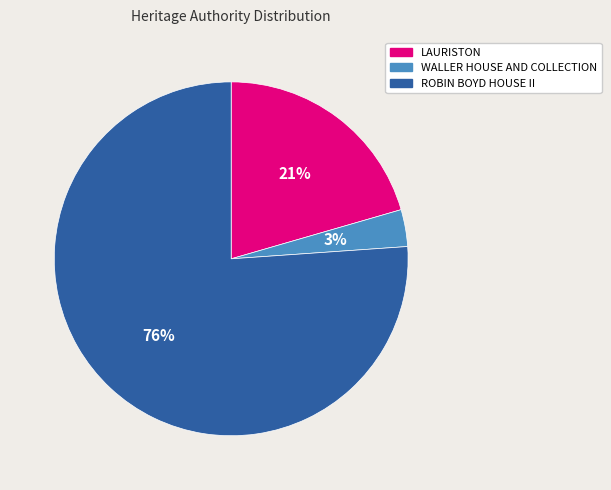

To the nearest percent, what portion does WALLER HOUSE AND COLLECTION represent?

3%